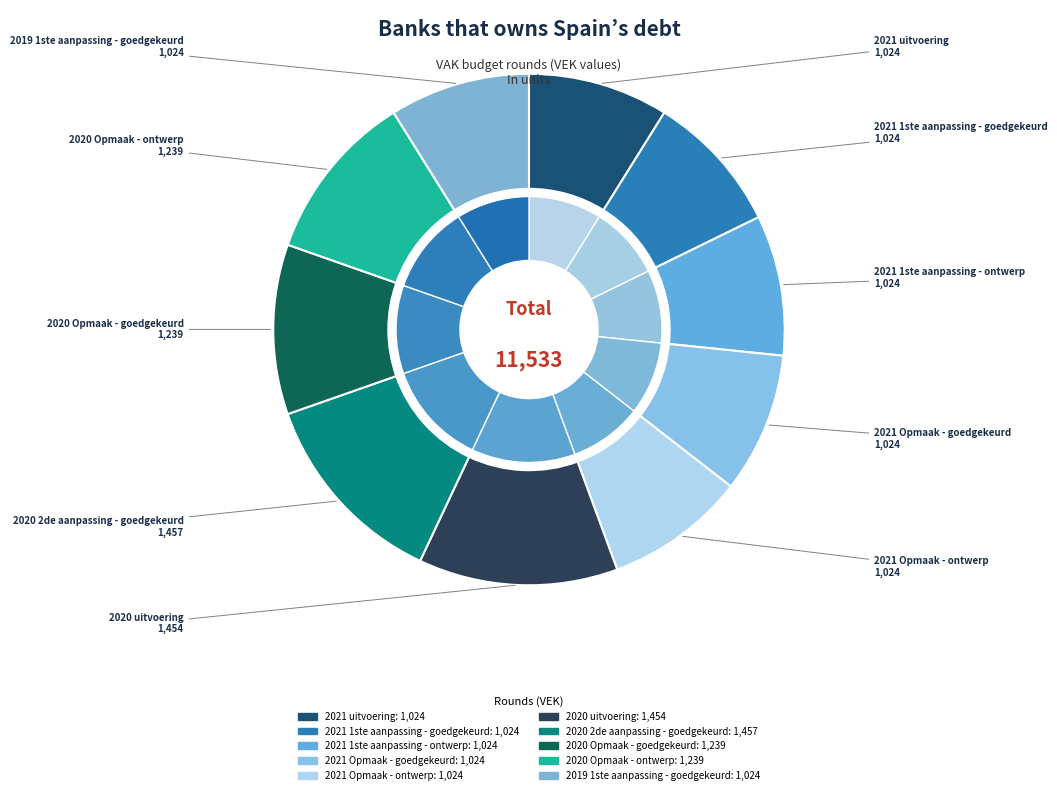

What is the ratio of the value at 2021 Opmaak - goedgekeurd to the value at 2020 uitvoering?

0.7